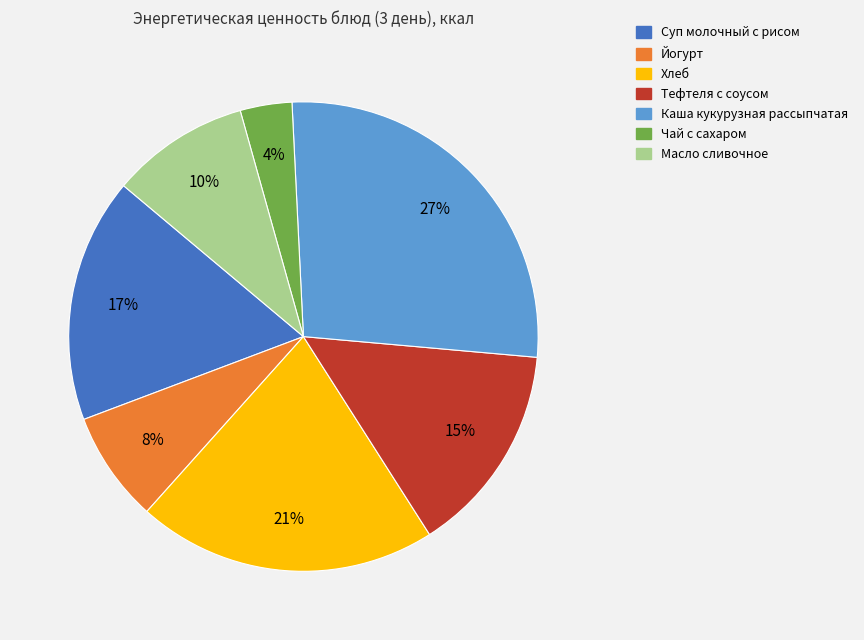

To the nearest percent, what portion does Тефтеля с соусом represent?

15%